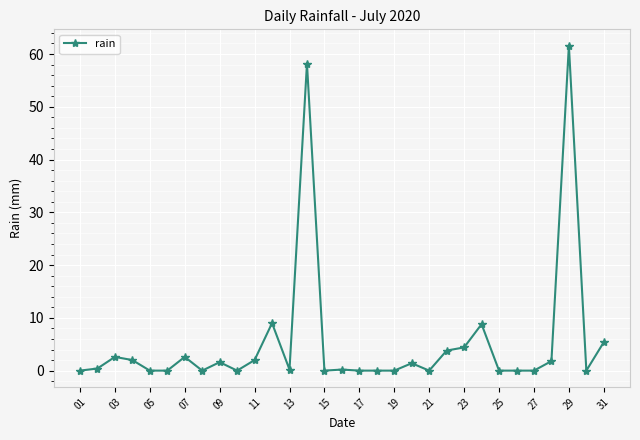

What is the greatest value displayed?

61.6